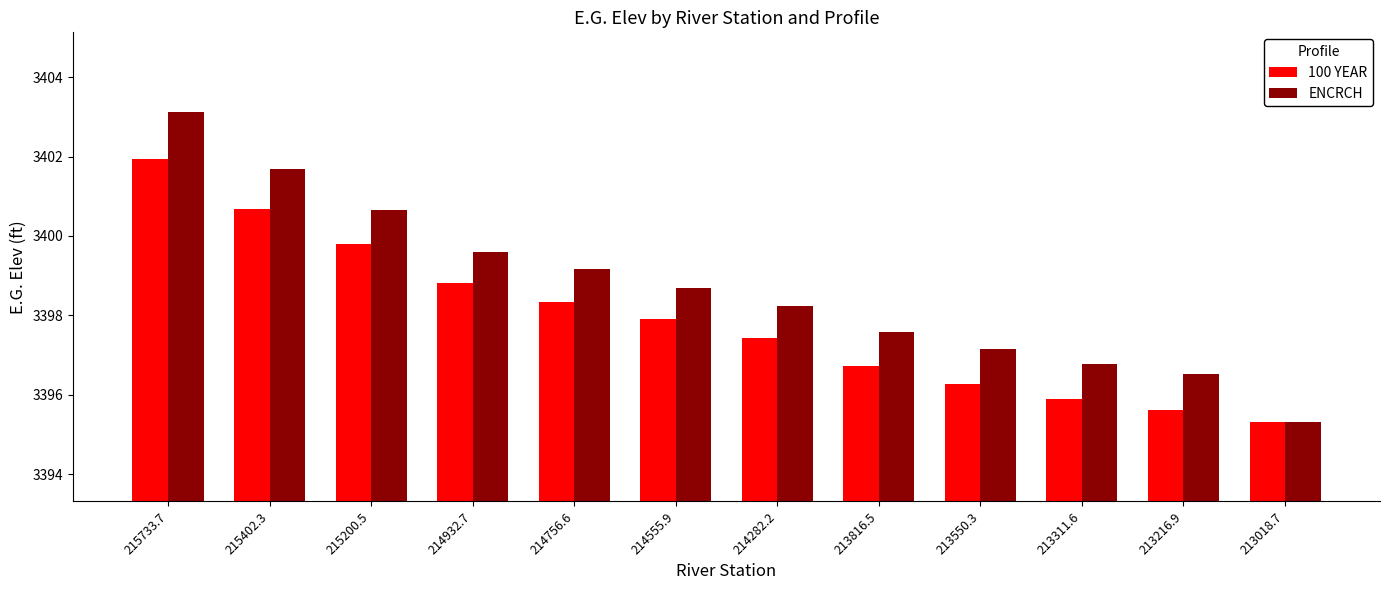

Reading left to right, extract all data points from this chart.

100 YEAR: 3401.9	3400.7	3399.8	3398.8	3398.3	3397.9	3397.4	3396.7	3396.3	3395.9	3395.6	3395.3
ENCRCH: 3403.1	3401.7	3400.7	3399.6	3399.2	3398.7	3398.2	3397.6	3397.1	3396.8	3396.5	3395.3